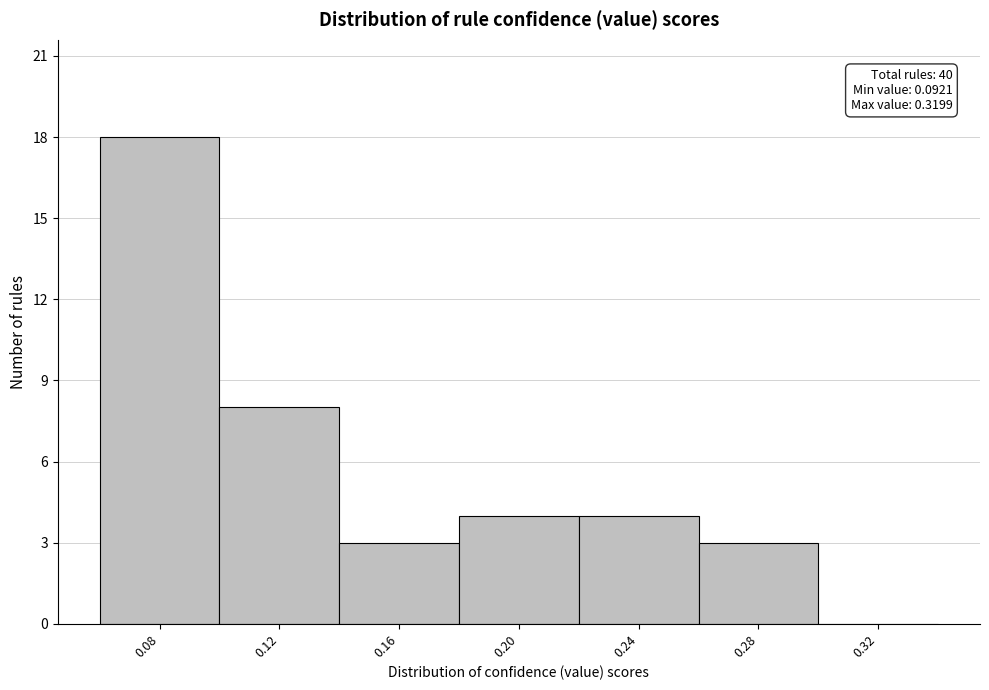

Reading right to left, what are all the values shown in this chart?

0.32=0	0.28=3	0.24=4	0.20=4	0.16=3	0.12=8	0.08=18